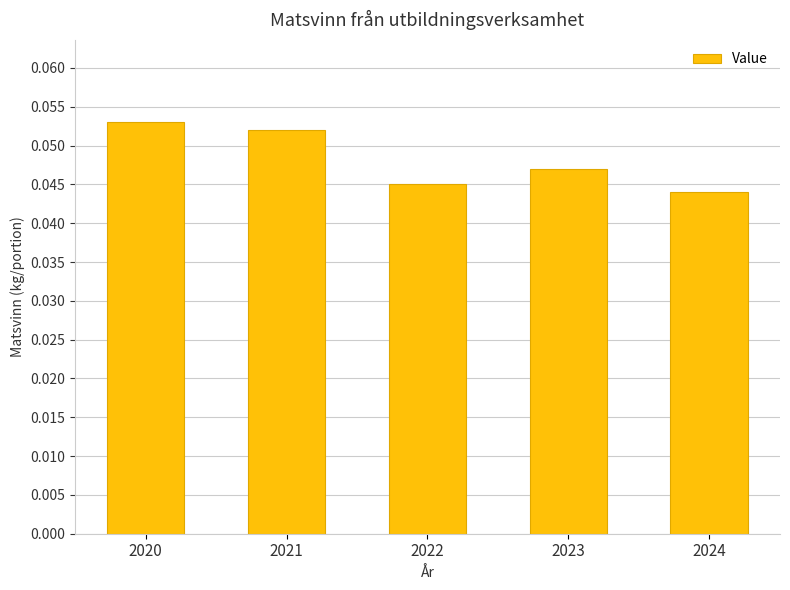

Between 2024 and 2020, which is larger?

2020